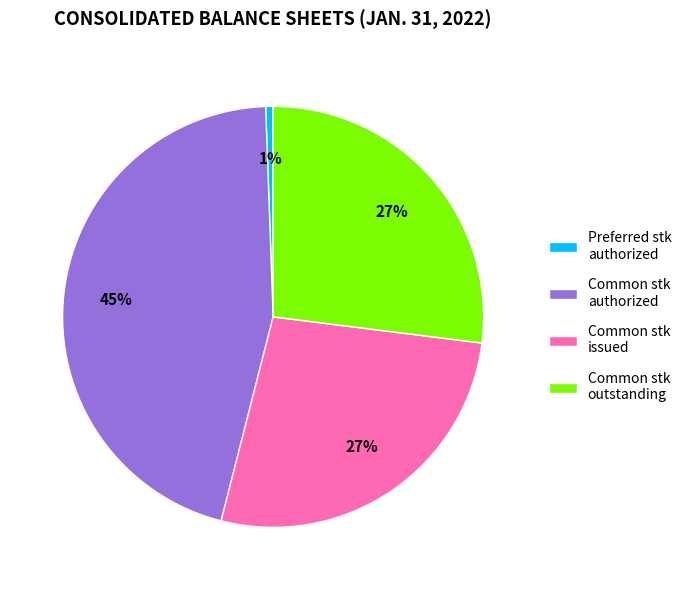

To the nearest percent, what portion does Common stk issued represent?

27%